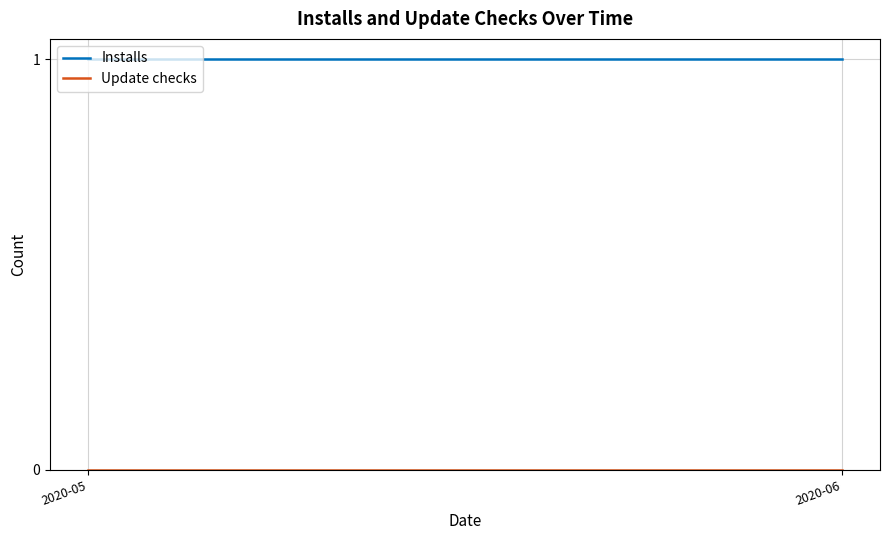

List the labels in order of Installs value, smallest first.

2020-05, 2020-06